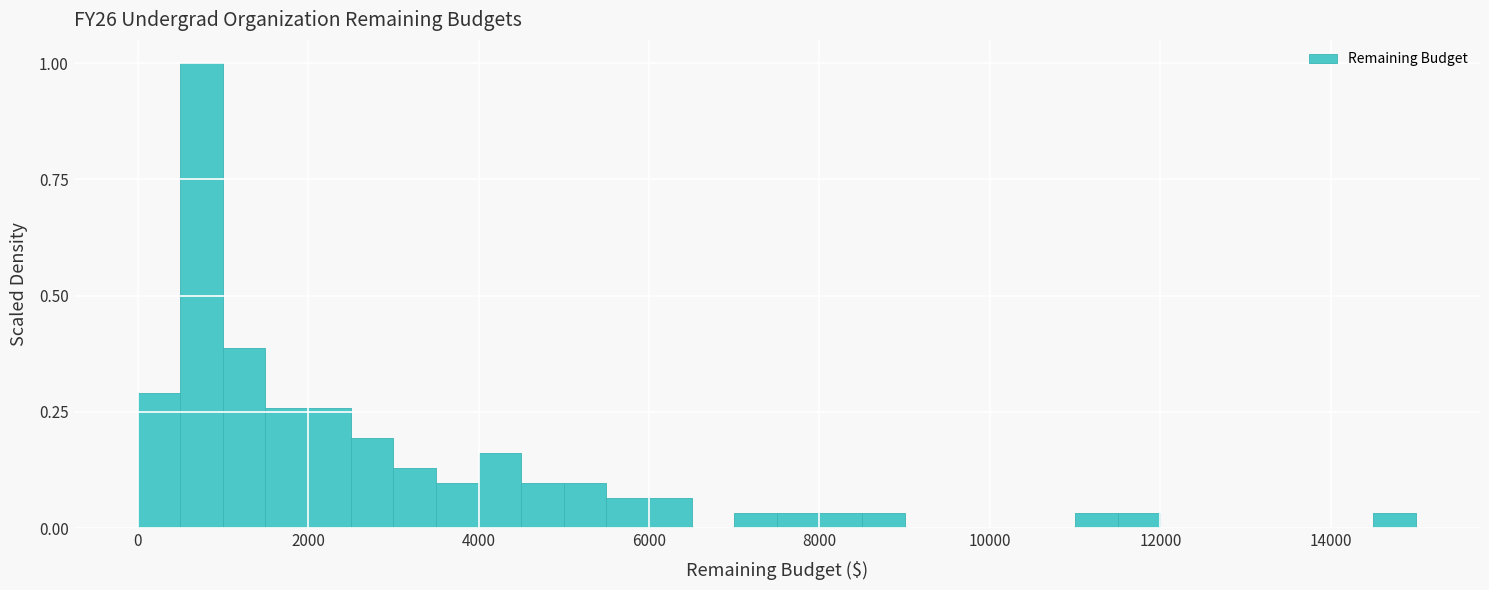

Read against the x-axis, roughly where is the centre of the tallest bar?

800